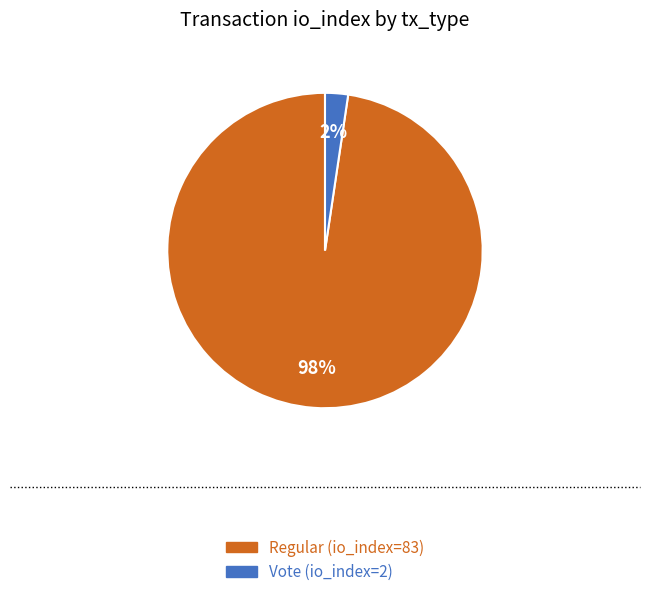

To the nearest percent, what is the average slice percentage?

50%